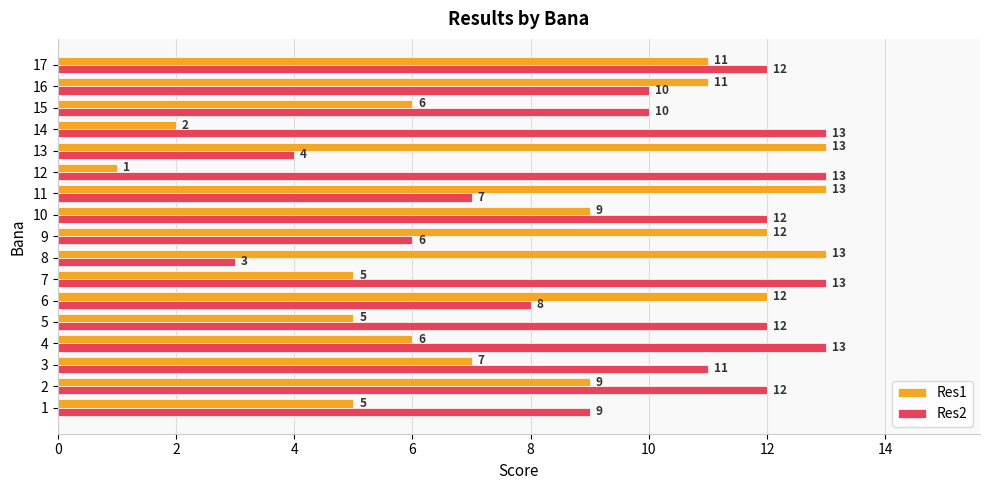

Which series has the widest spread of values?

Res1